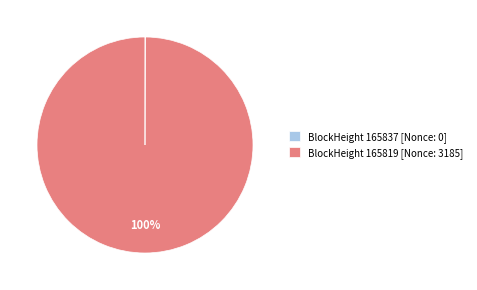

The BlockHeight 165819 [Nonce: 3185] slice represents 100% of the pie. True or false?

True